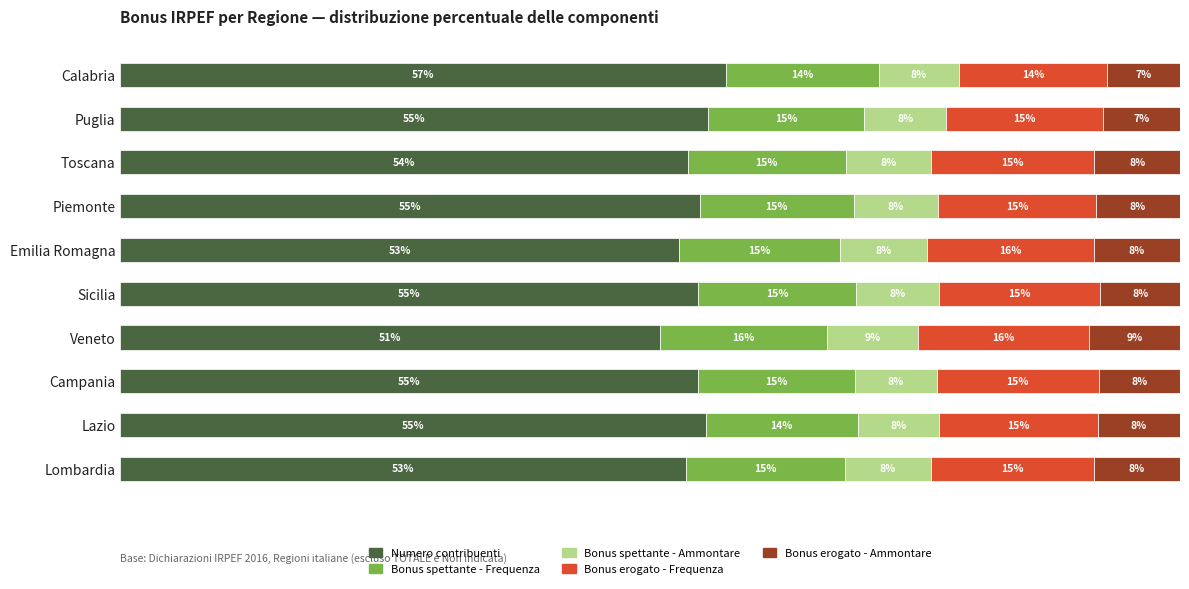

Which category has the highest value in the Numero contribuenti series?

Calabria